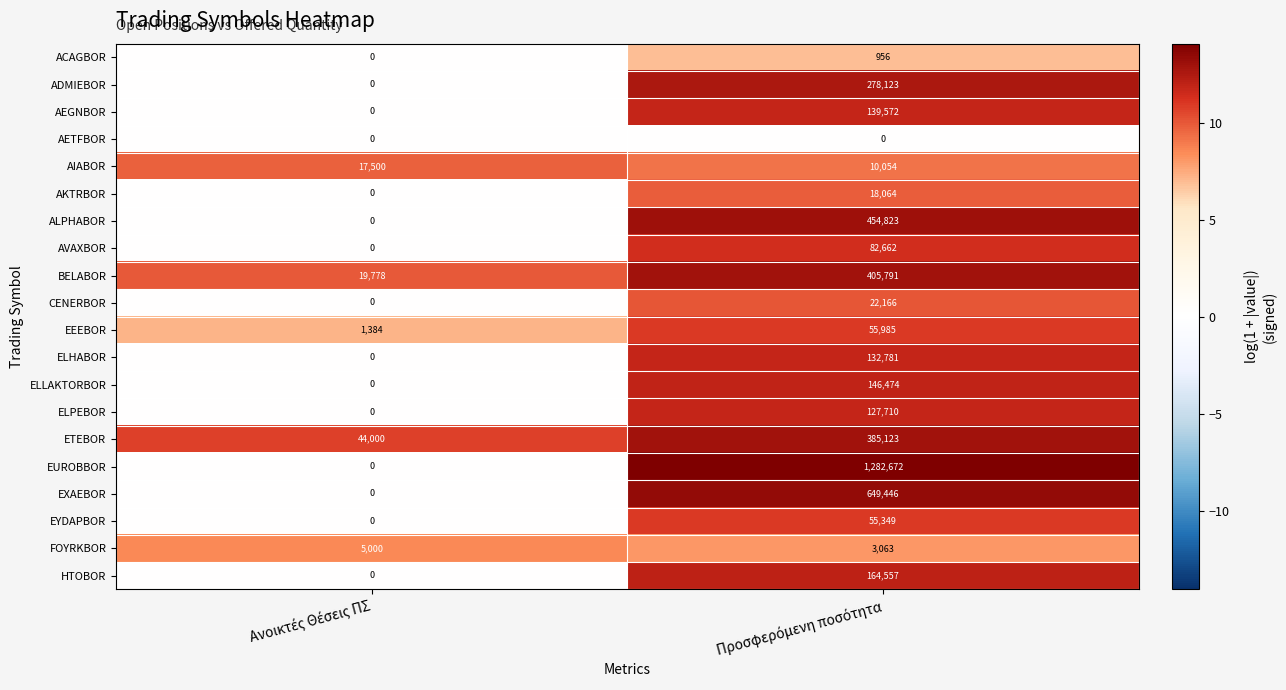

Rank the series by their maximum value, from lowest to highest.

AETFBOR, ACAGBOR, FOYRKBOR, AIABOR, AKTRBOR, CENERBOR, EYDAPBOR, EEEBOR, AVAXBOR, ELPEBOR, ELHABOR, AEGNBOR, ELLAKTORBOR, HTOBOR, ADMIEBOR, ETEBOR, BELABOR, ALPHABOR, EXAEBOR, EUROBBOR